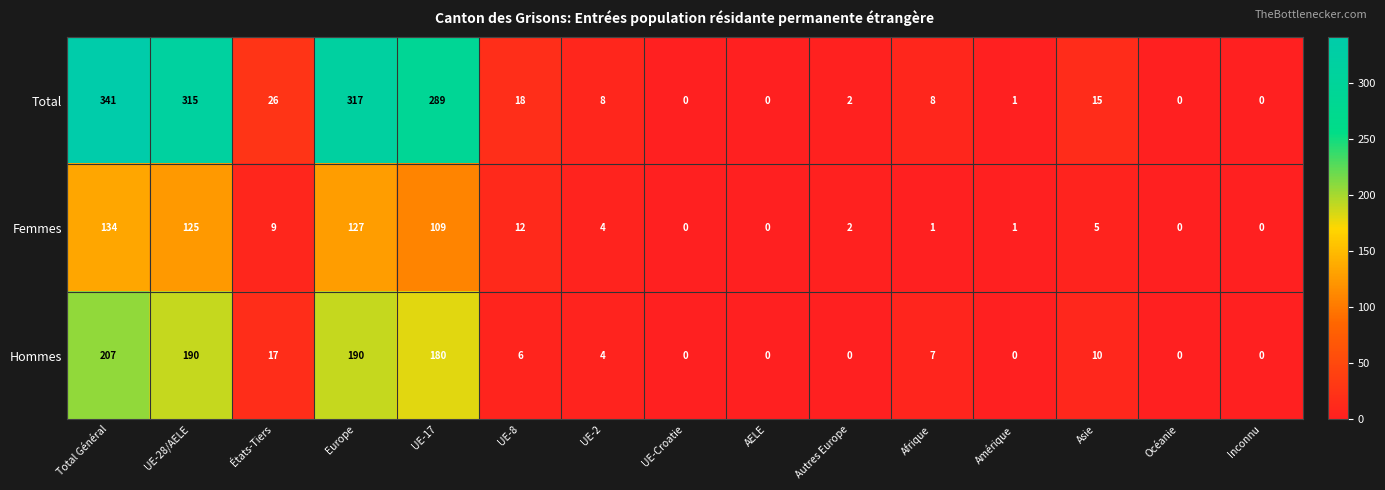

What is the difference between the maximum and minimum values in the Hommes series?

207